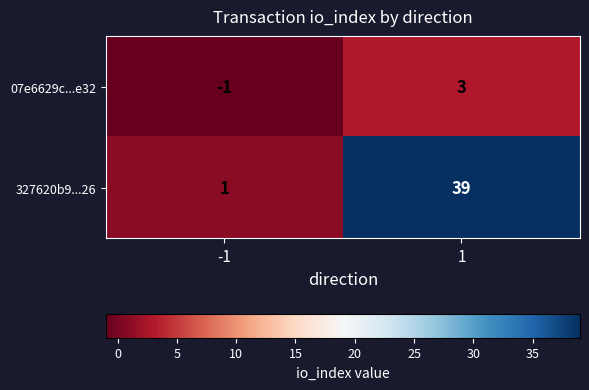

Which series has the largest range (max minus min)?

327620b9...26